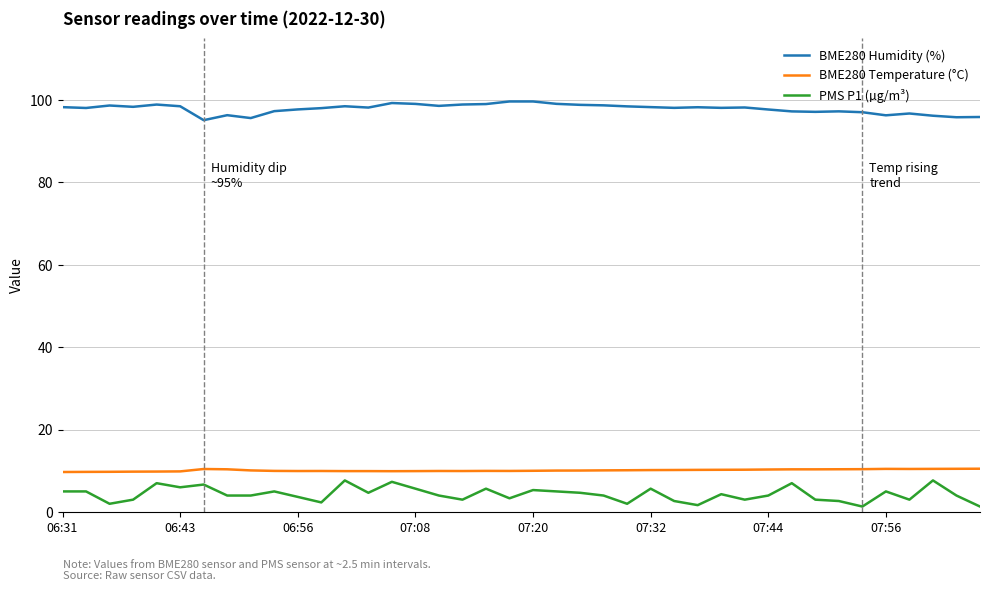

Which series has the largest total across all categories?

BME280 Humidity (%)